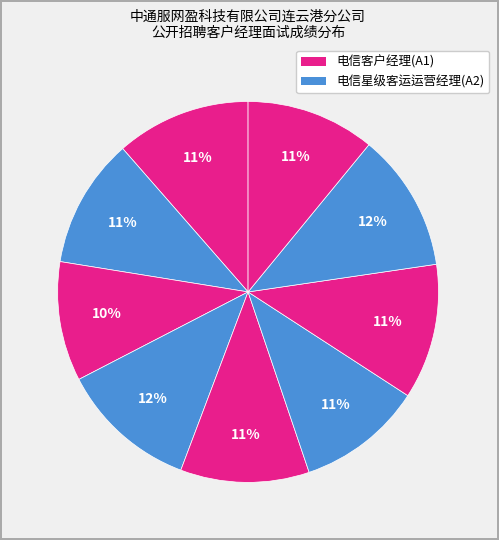

Count the number of slices in the pie.

9